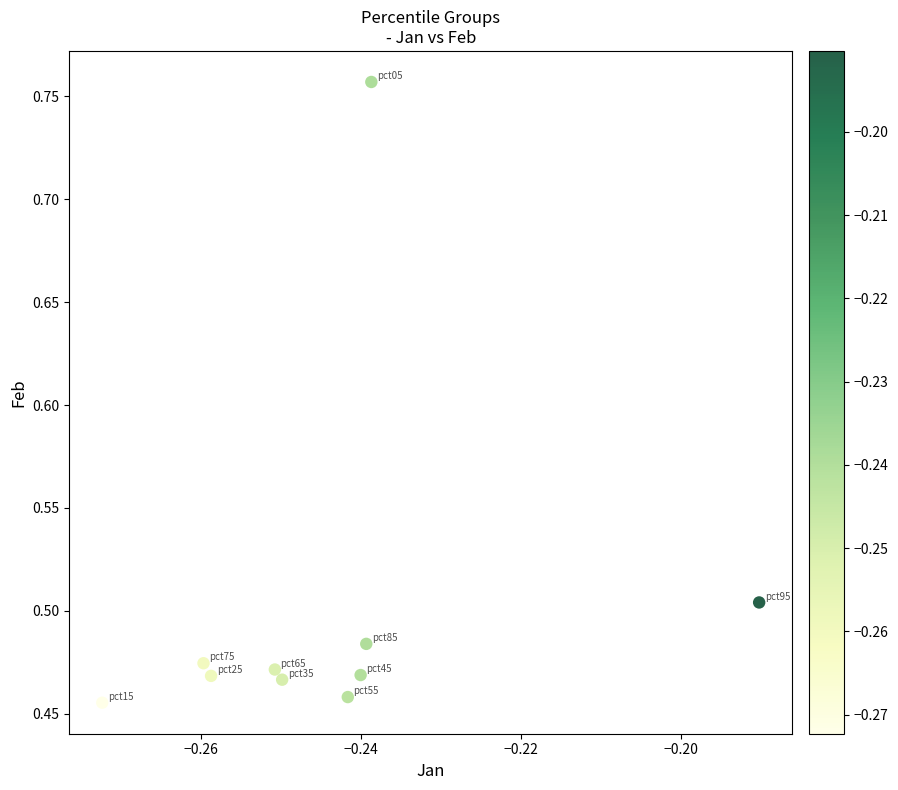

What is the range of Y values (max minus min)?

0.3